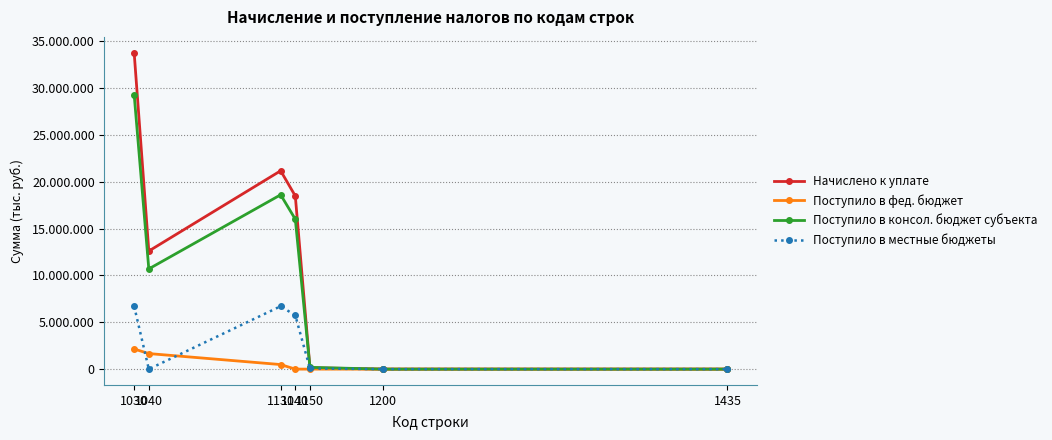

Where does the Поступило в местные бюджеты series first go above 66571?

1030